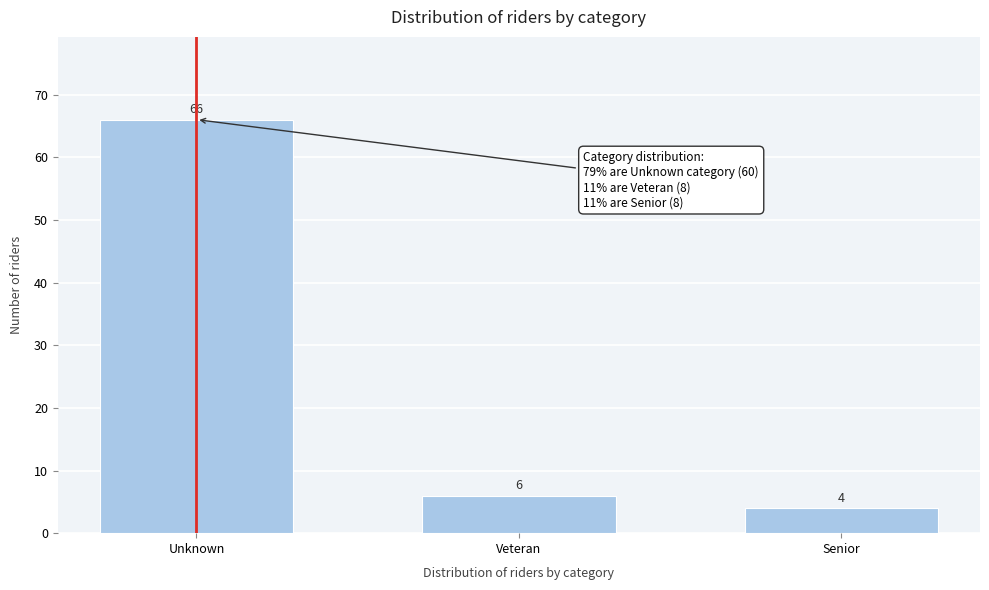

Reading right to left, transcribe all the data shown in this chart.

Senior=4	Veteran=6	Unknown=66